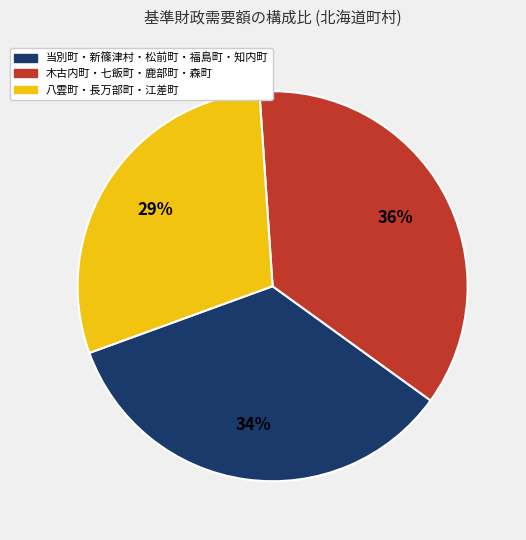

To the nearest percent, what is the average slice percentage?

33%